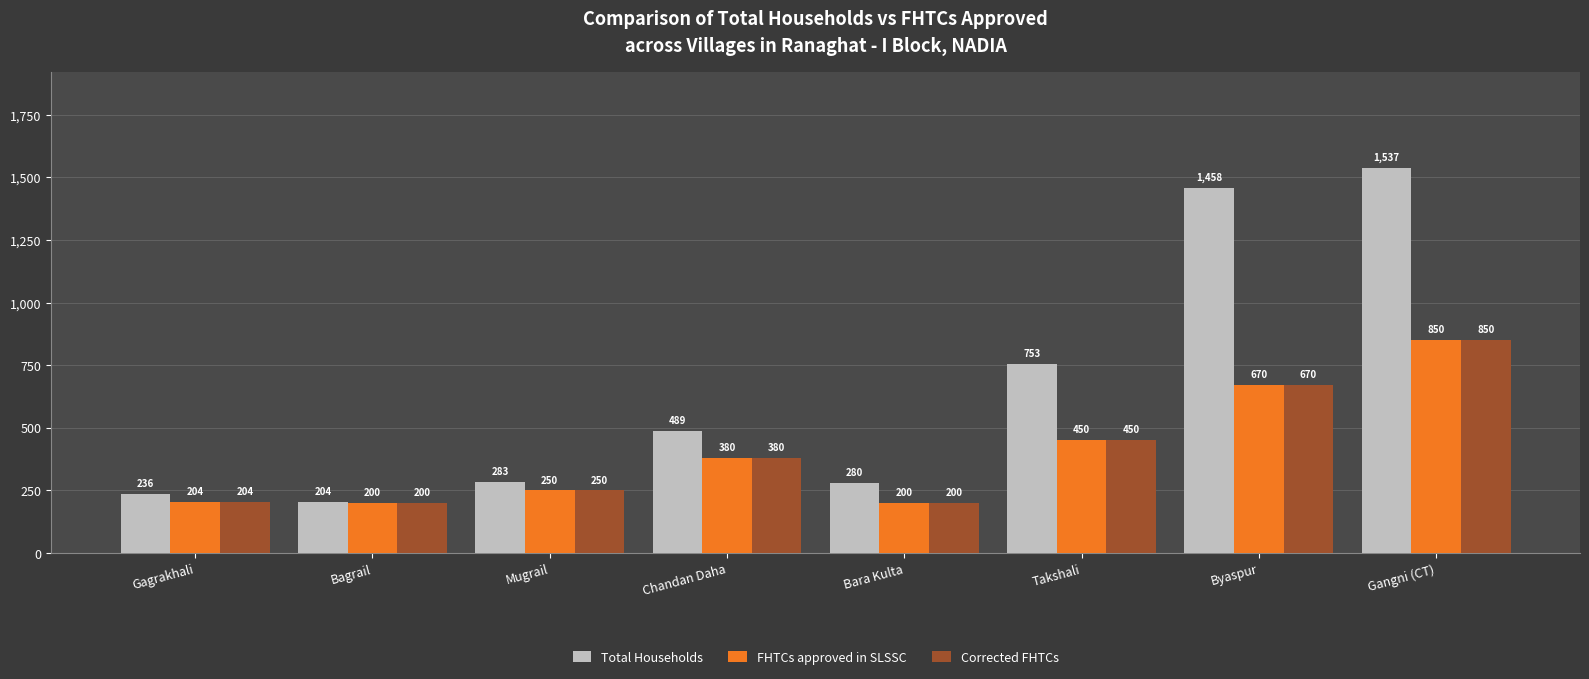

What value does the Total Households series have at Mugrail?

283